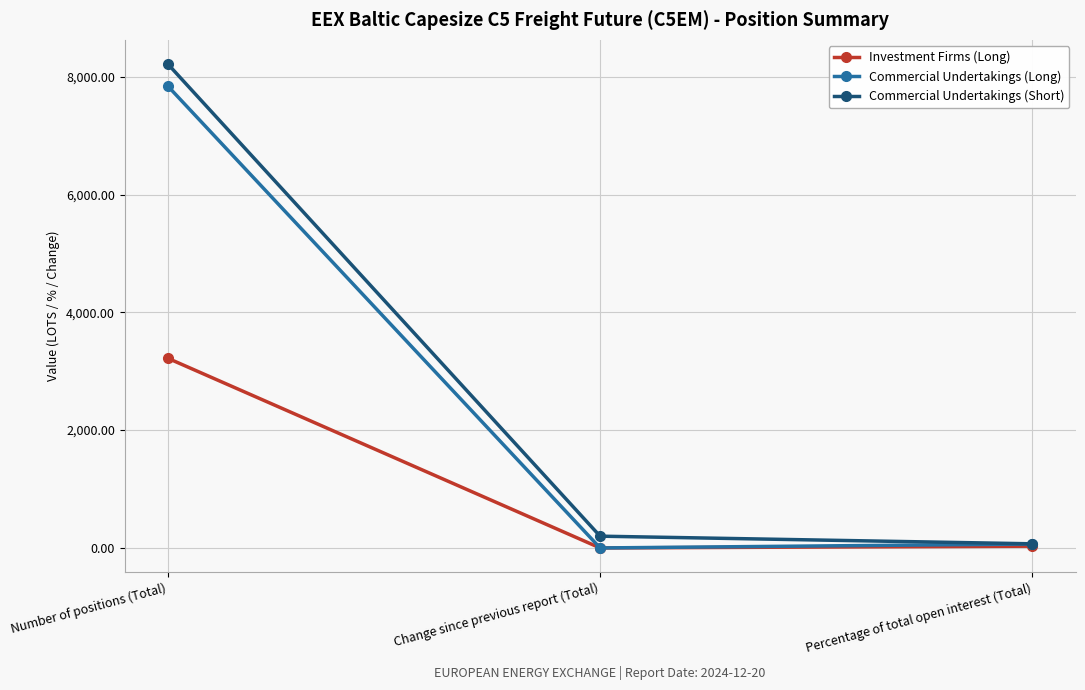

Which category has the highest value in the Investment Firms (Long) series?

Number of positions (Total)